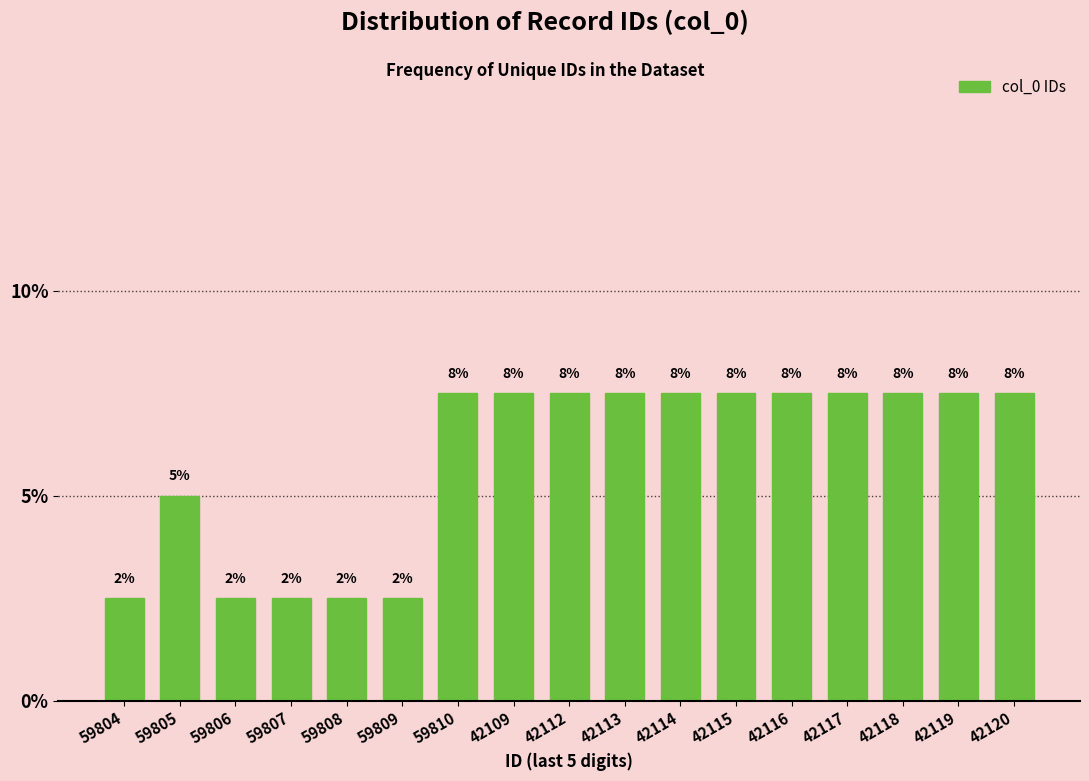

Are the bars horizontal?

No